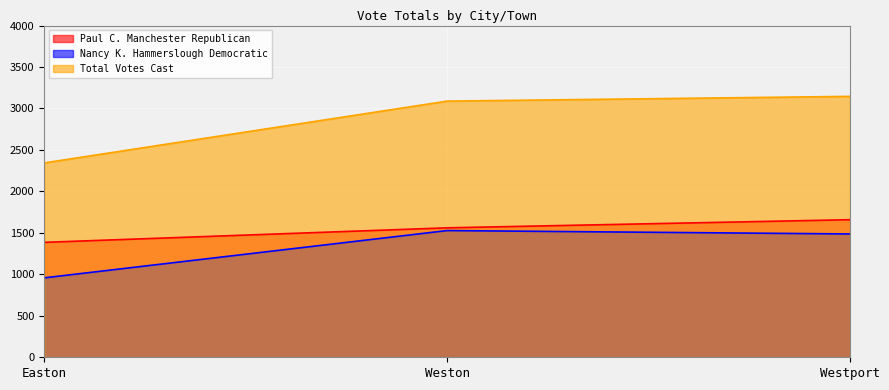

Reading right to left, what are all the values shown in this chart?

Paul C. Manchester Republican: 1659	1561	1386
Nancy K. Hammerslough Democratic: 1487	1528	958
Total Votes Cast: 3146	3089	2344